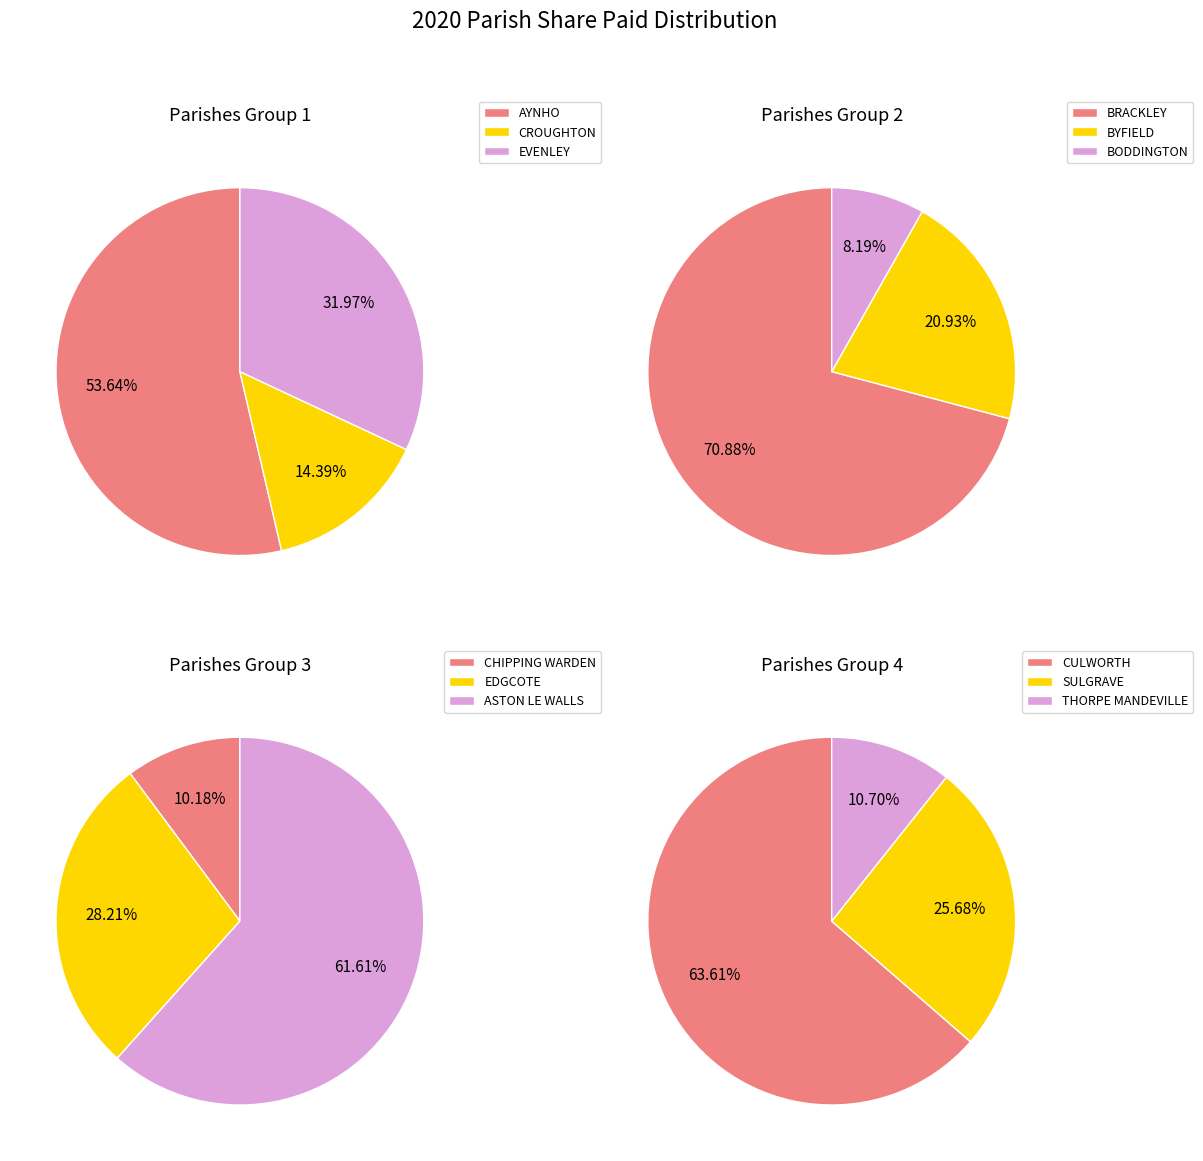

Count the number of slices in the pie.

12